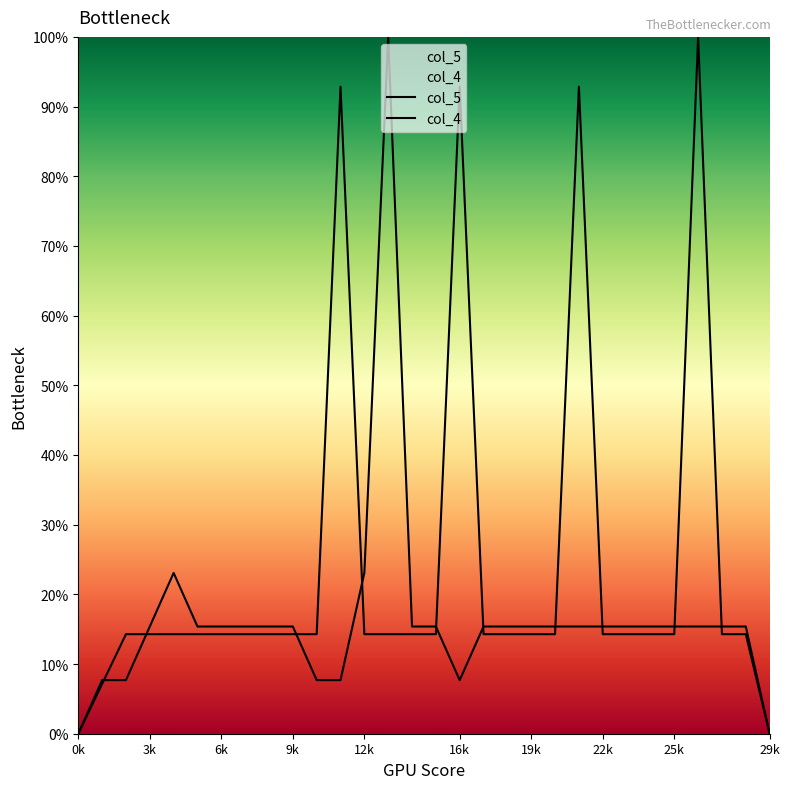

How many times do col_4 and col_5 cross each other?

10